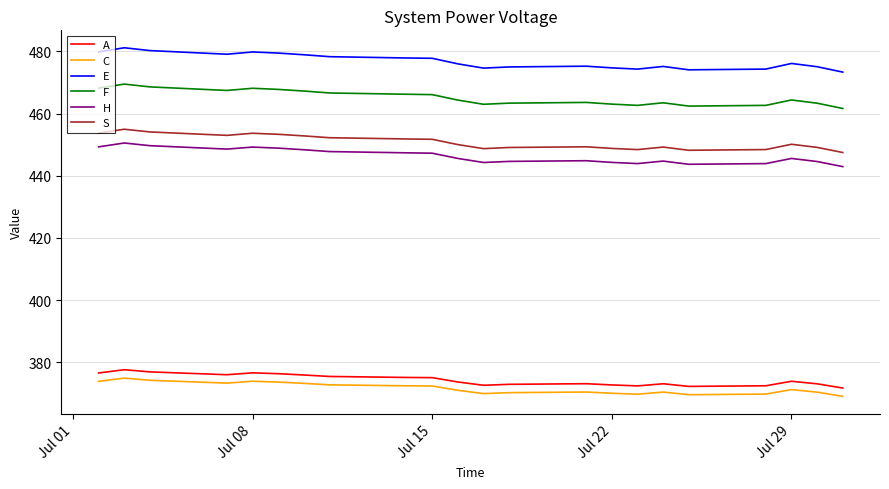

True or false: F and H intersect in this chart.

False